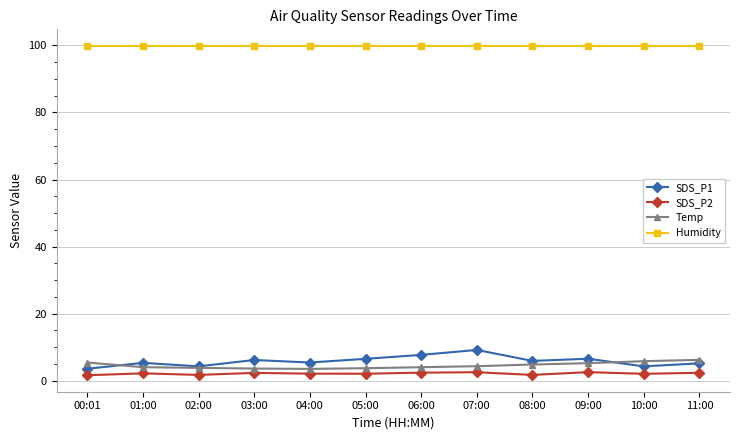

Which series has the largest total across all categories?

Humidity